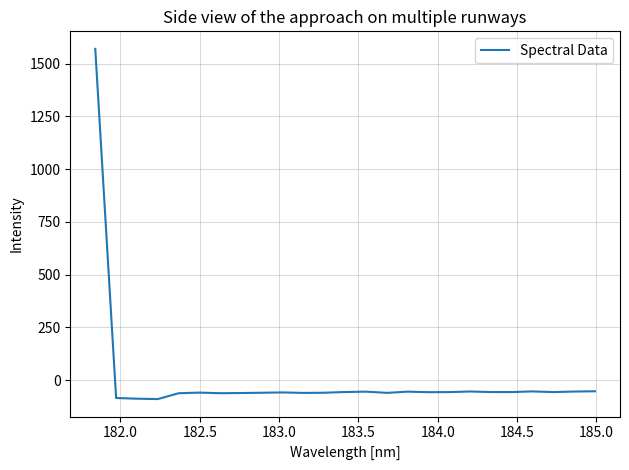

What is the difference between the maximum and minimum values?

1661.2